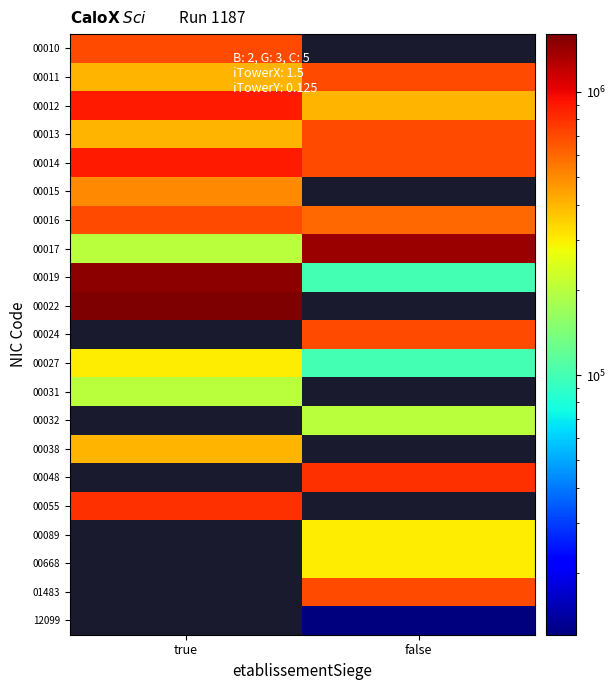

Which label corresponds to the smallest value in the chart?

false